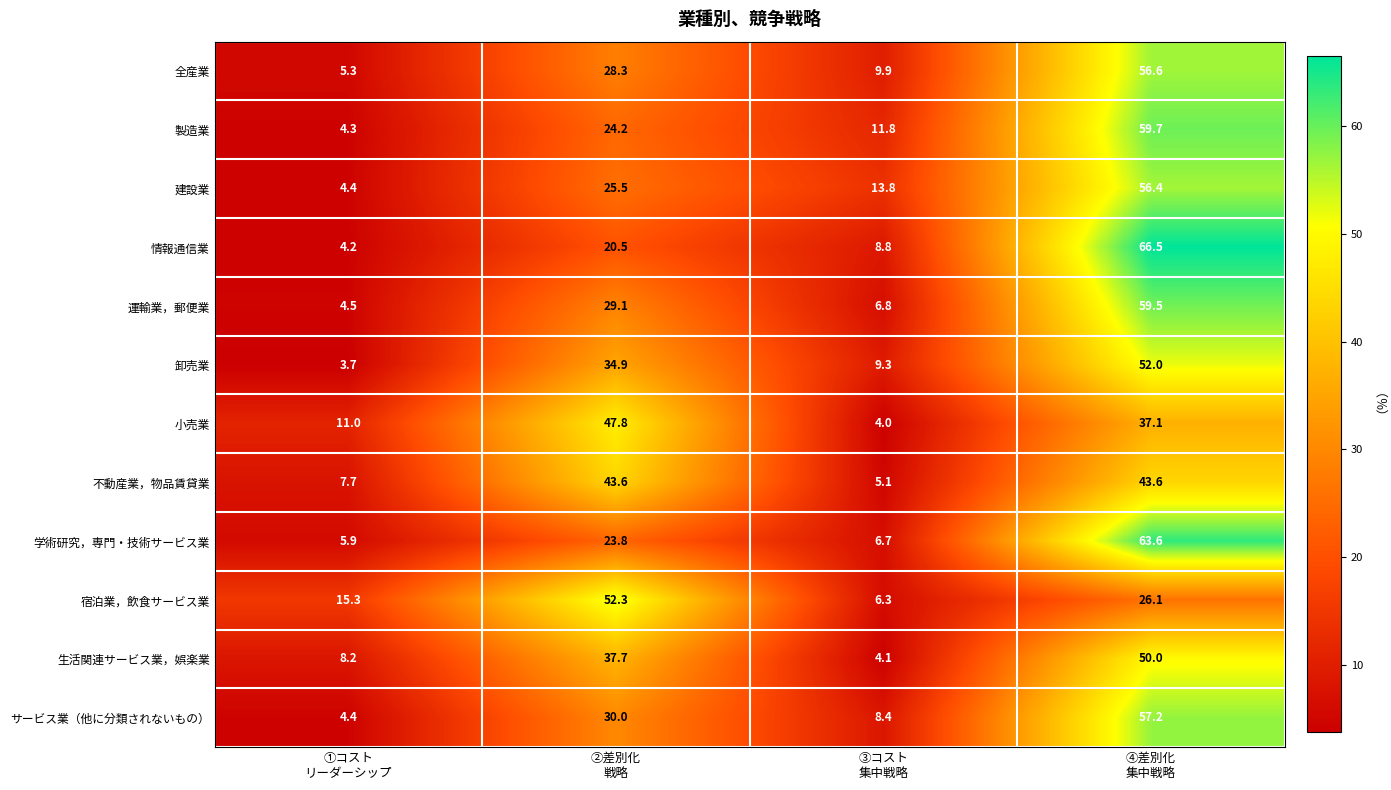

What is the minimum value for 宿泊業，飲食サービス業?

6.3